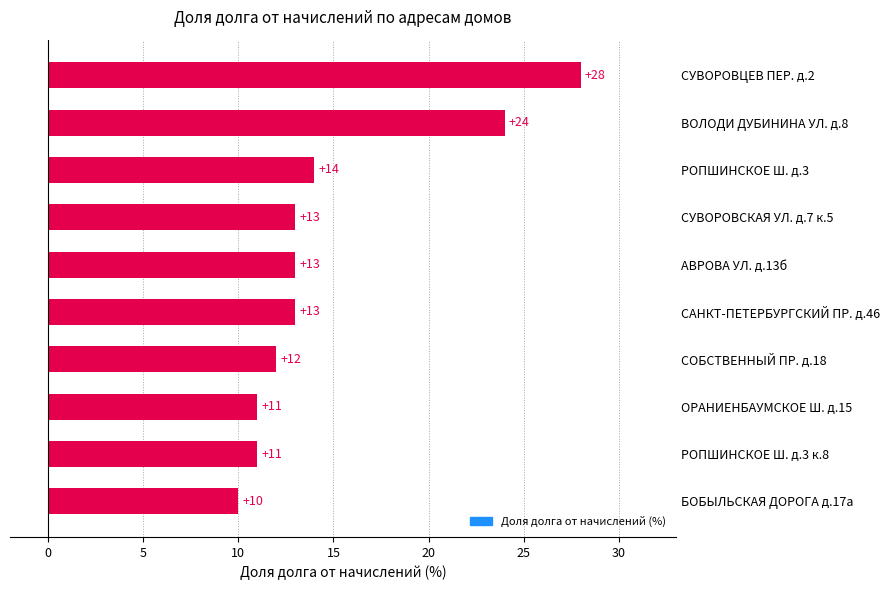

What is the change in value from БОБЫЛЬСКАЯ ДОРОГА д.17а to СУВОРОВСКАЯ УЛ. д.7 к.5?

+3